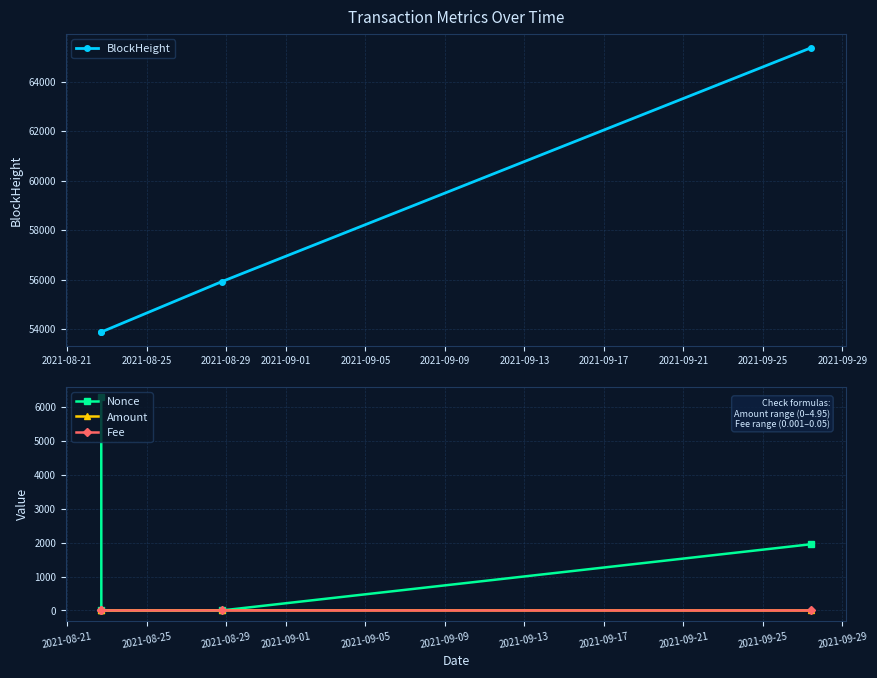

What is the value of the Amount point at the 1st from the left?

5.0